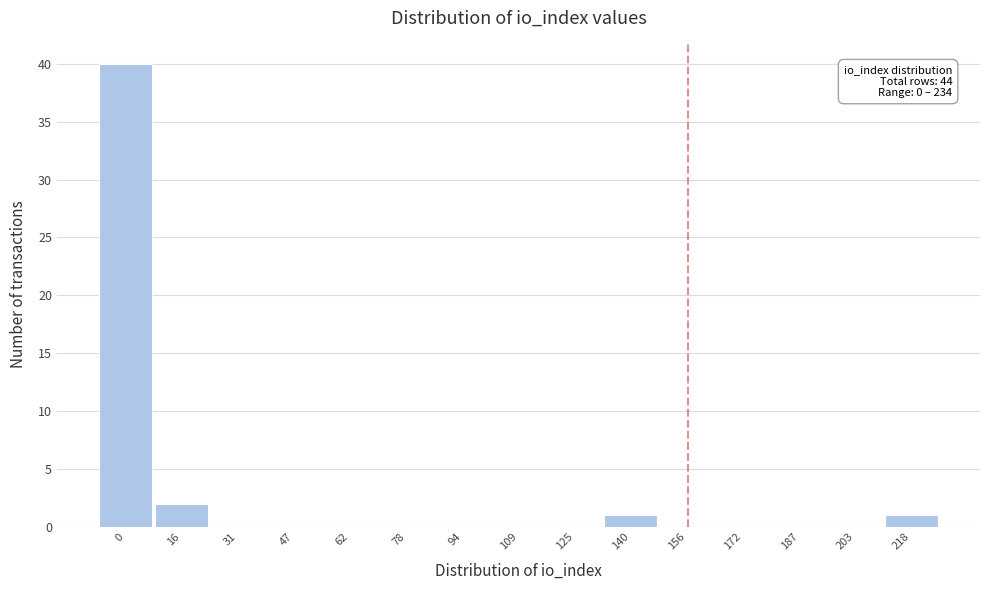

Reading left to right, extract all data points from this chart.

0=40	16=2	31=0	47=0	62=0	78=0	94=0	109=0	125=0	140=1	156=0	172=0	187=0	203=0	218=1